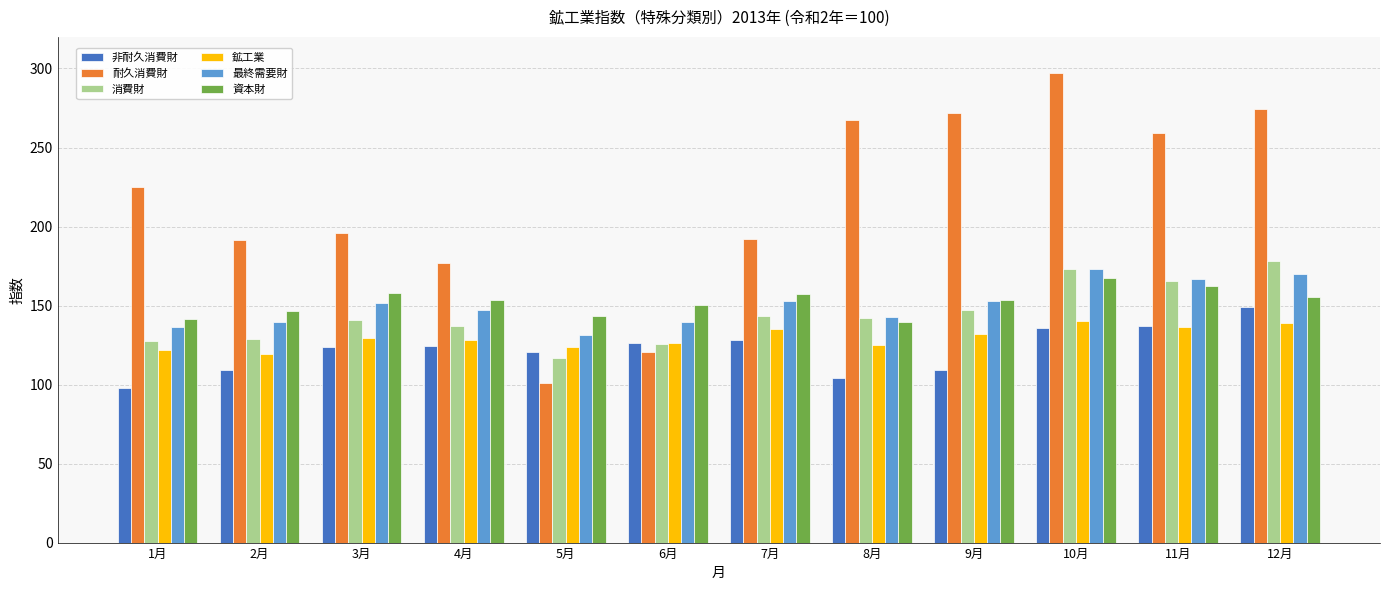

The 最終需要財 series shows 229.1 at 2月. True or false?

False